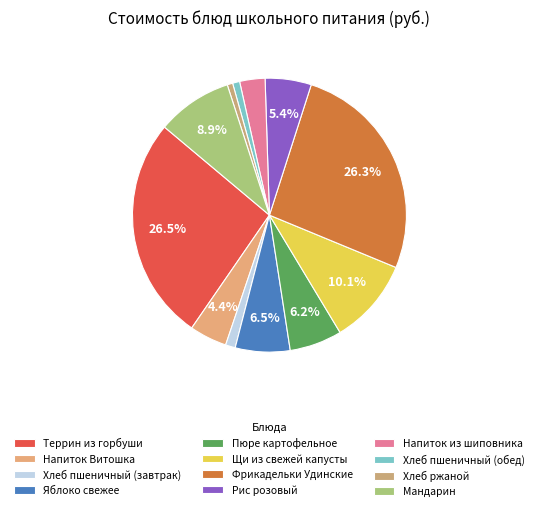

Count the number of slices in the pie.

12